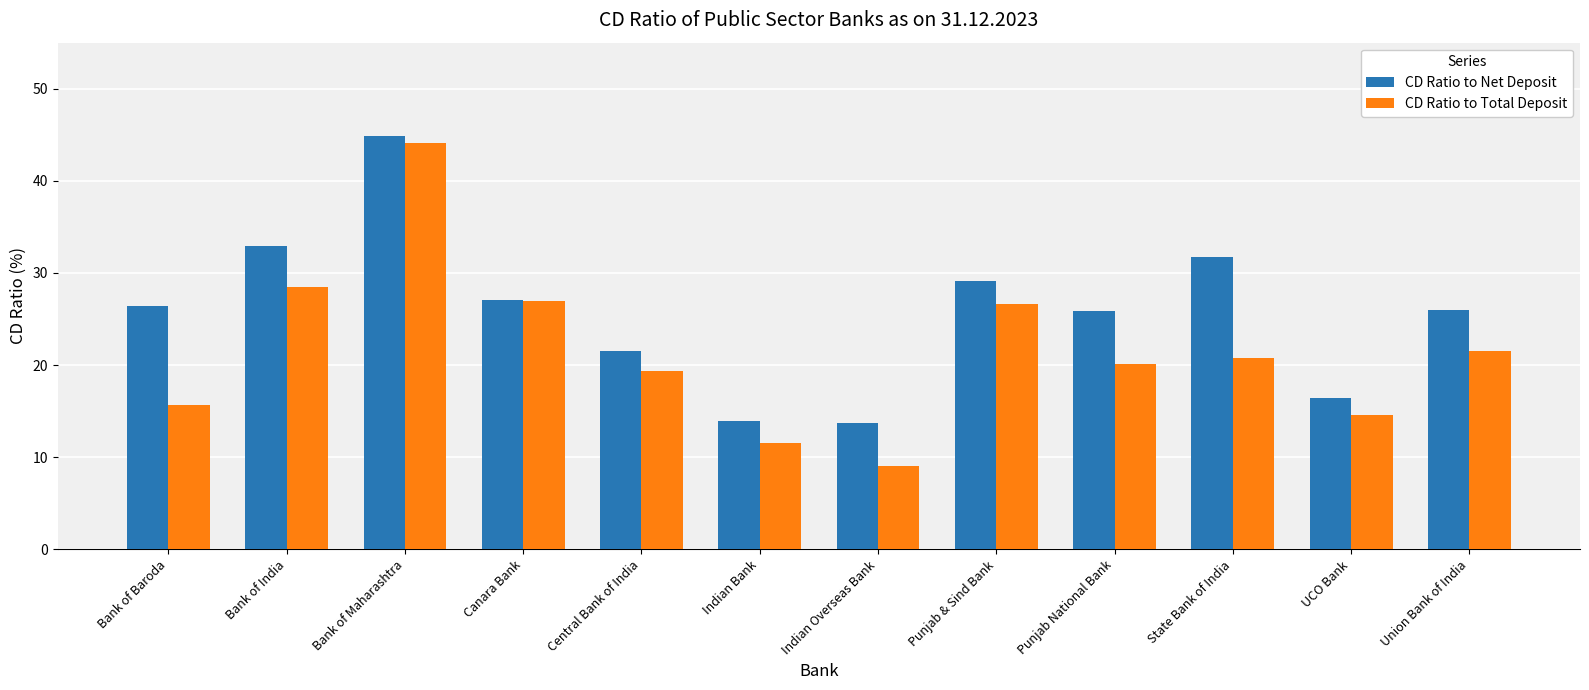

What is the value of the CD Ratio to Net Deposit bar at the 4th from the left?

27.0